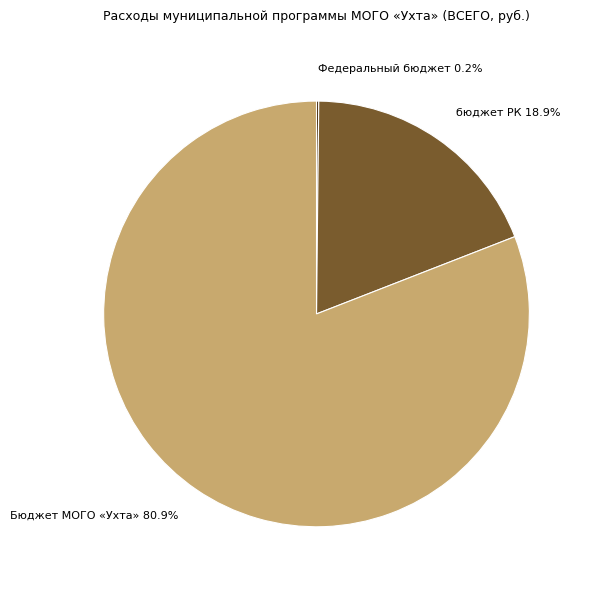

Which category has the biggest portion of the pie?

Бюджет МОГО «Ухта»